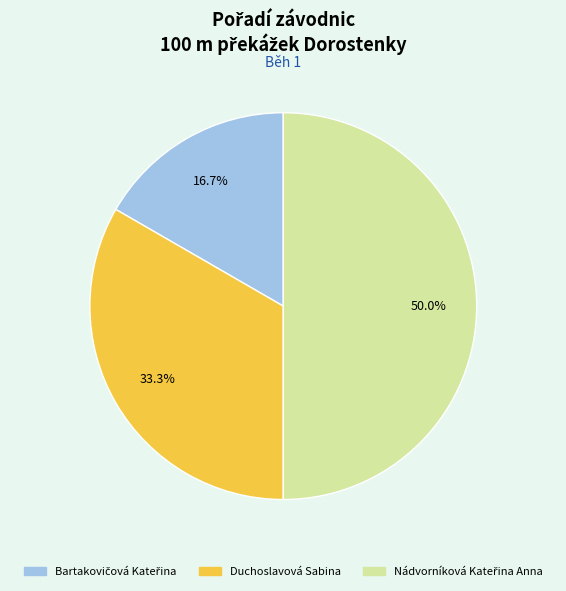

Is there a majority slice in this chart?

No